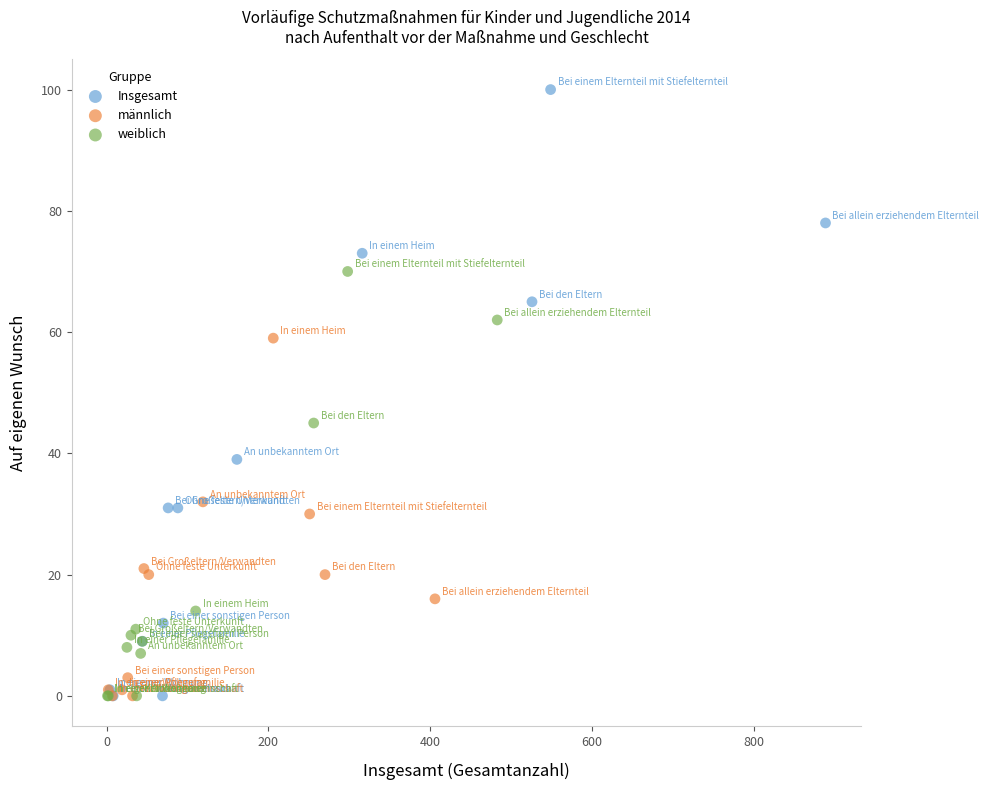

Which series has the widest spread of Y values?

Insgesamt